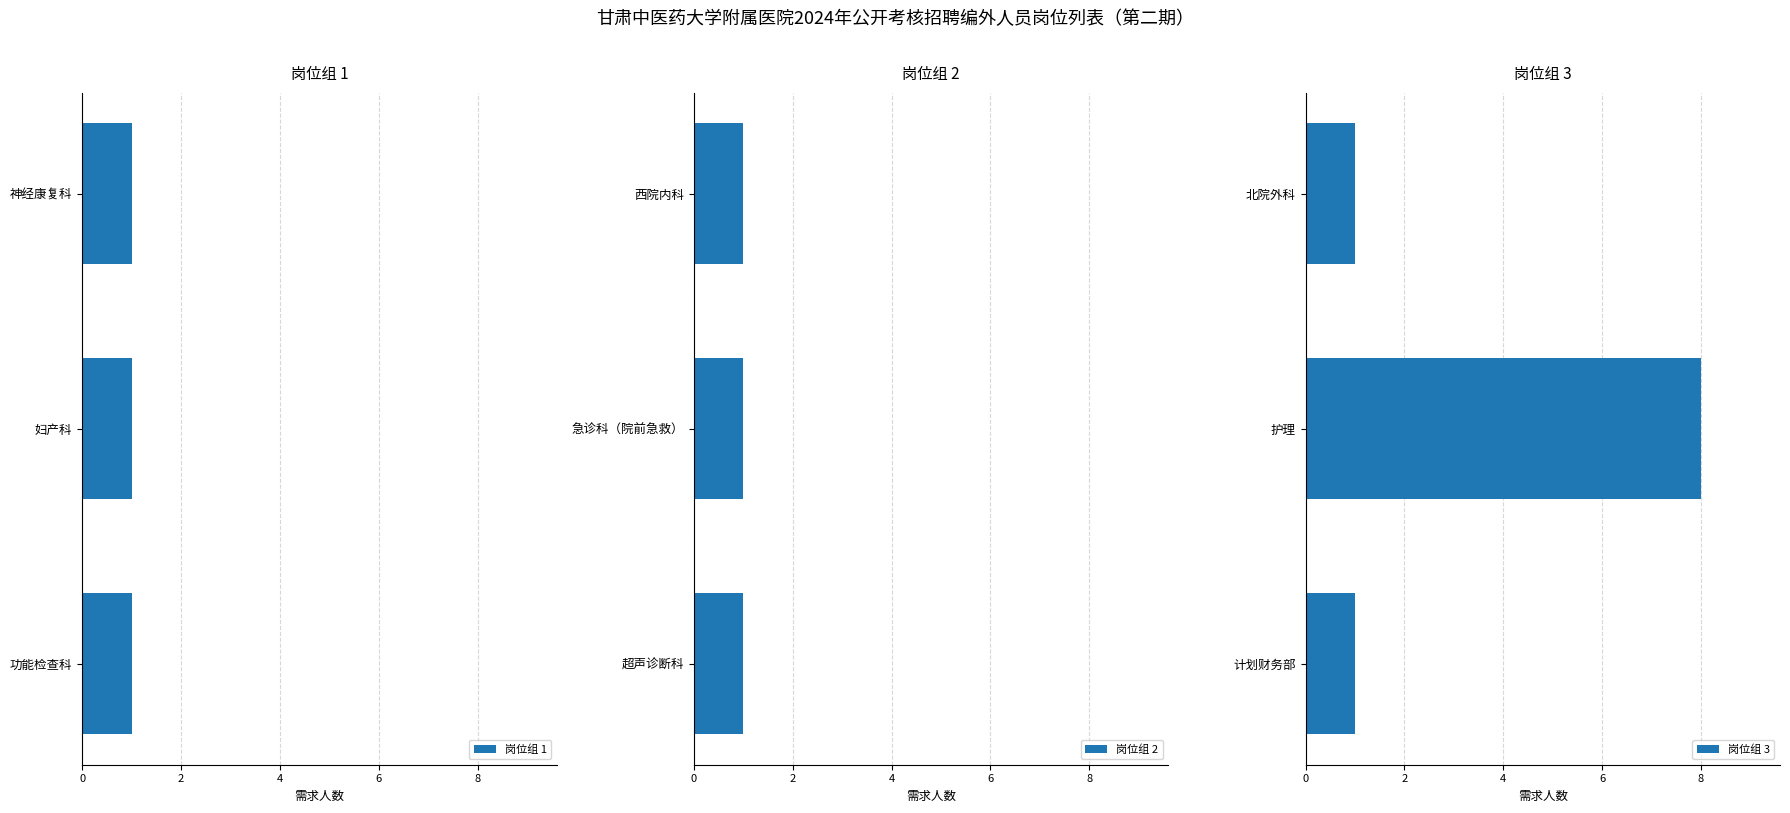

Which category has the highest value in the 岗位组 3 series?

护理